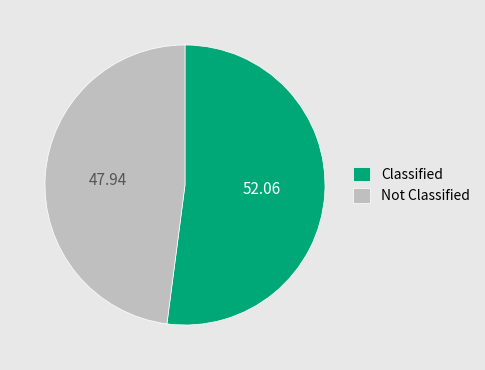

Which slice is the smallest?

Not Classified